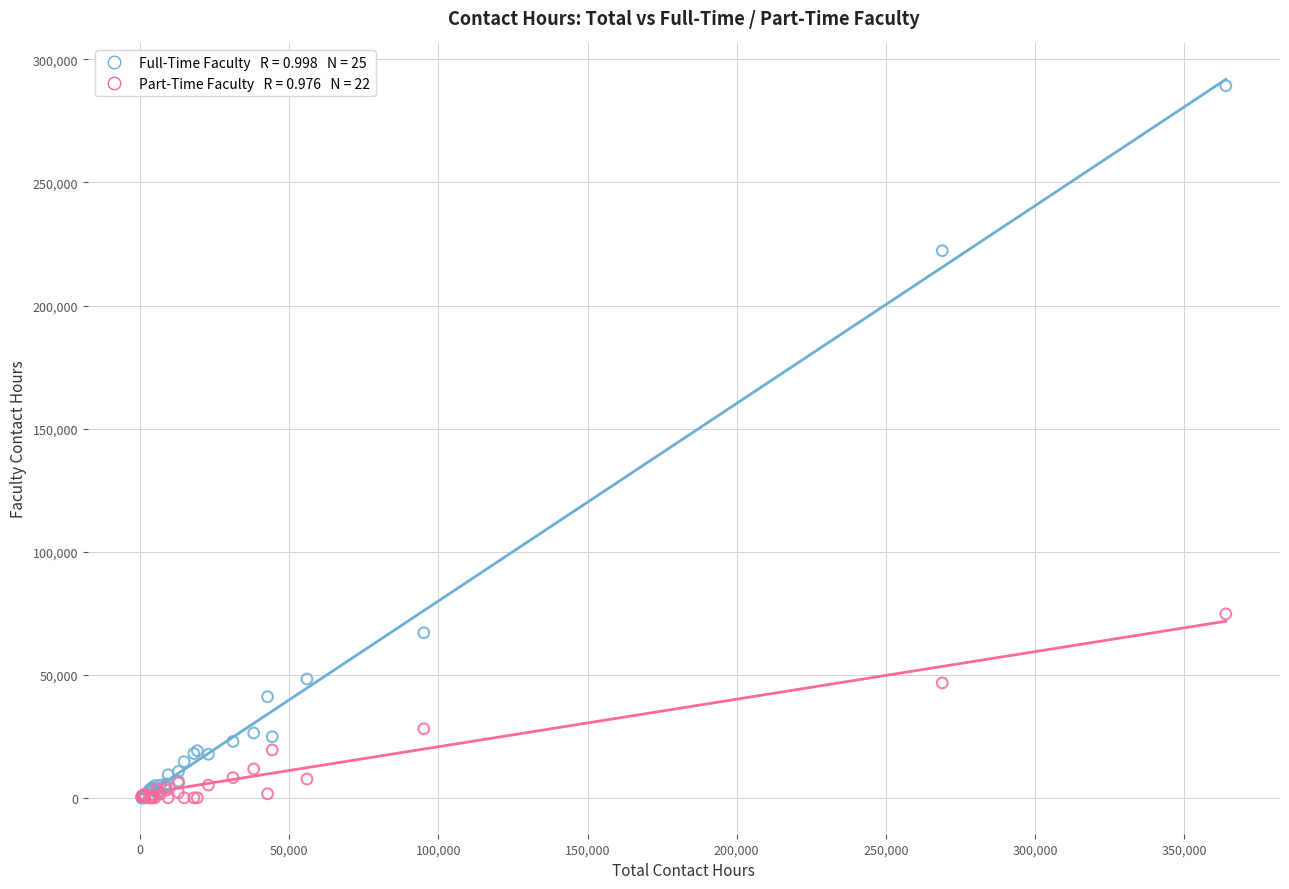

Across all series, what Y value is closest to 144648?

74720